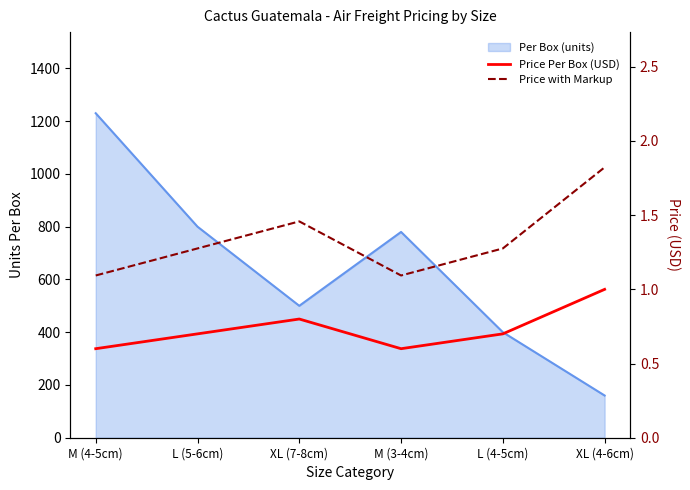

At which label is Price with Markup closest to 1?

M (4-5cm)